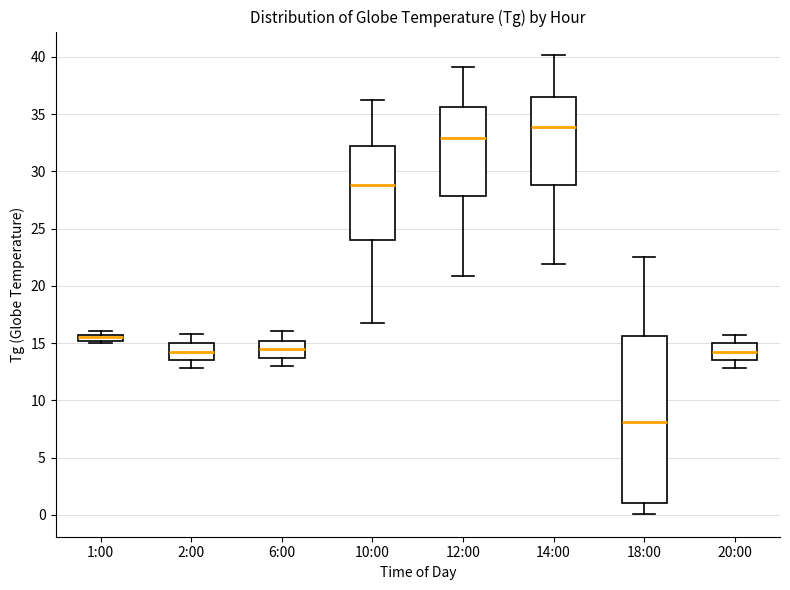

Where is the lower edge of the box for 20:00 on the y-axis? The values are not printed on the chart, so give them approximately, as read against the axis.

13.5